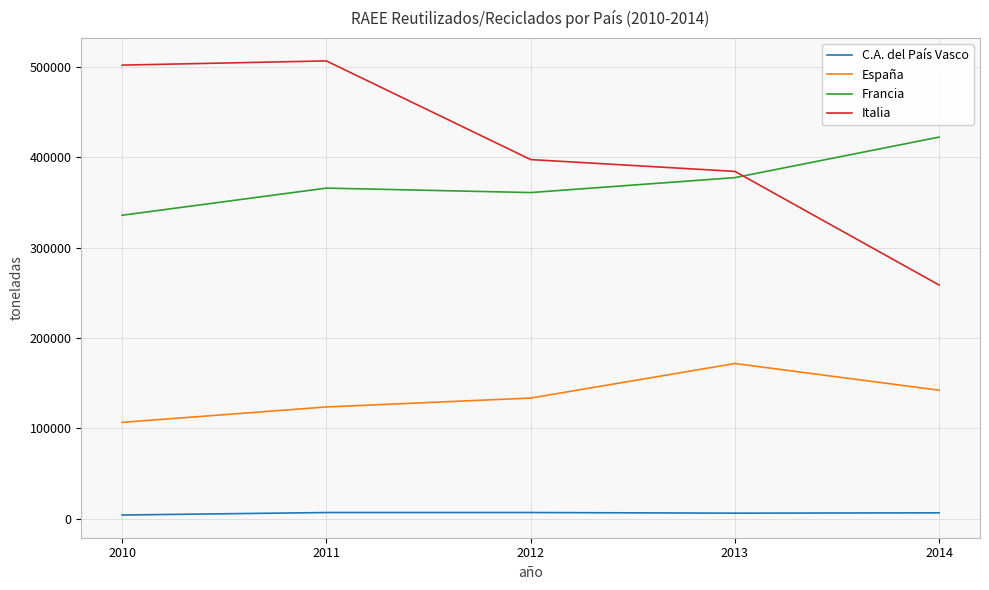

Rank the series at 2010 from lowest to highest value.

C.A. del País Vasco, España, Francia, Italia